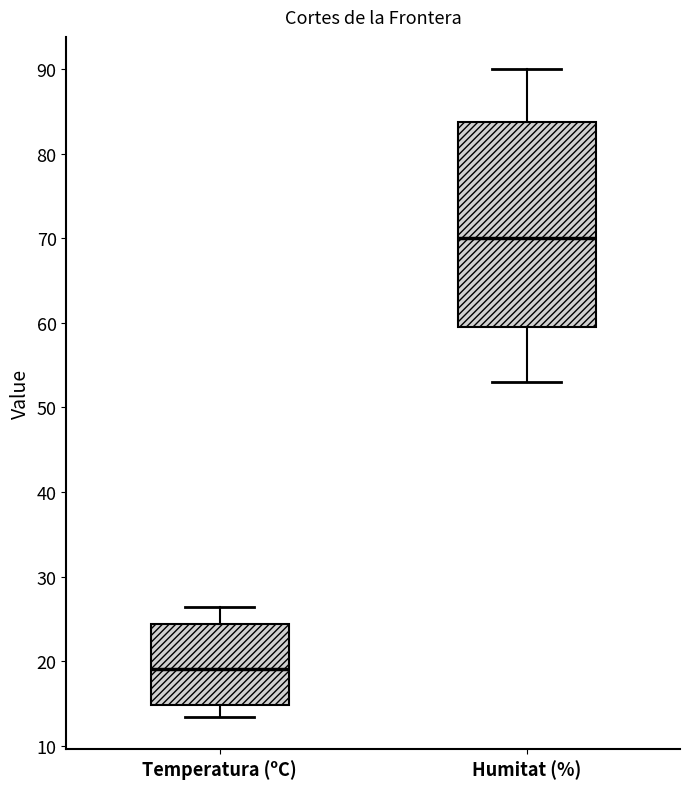

Reading left to right, transcribe this box plot: for each box, give where its median line is, the range the box spans, and where its two whiskers end, as read against the y-axis. The values are not printed on the chart, so give them approximately, as read against the axis.

Temperatura (ºC): median 19, box 15 to 24, whiskers 13 to 26
Humitat (%): median 70, box 60 to 84, whiskers 53 to 90